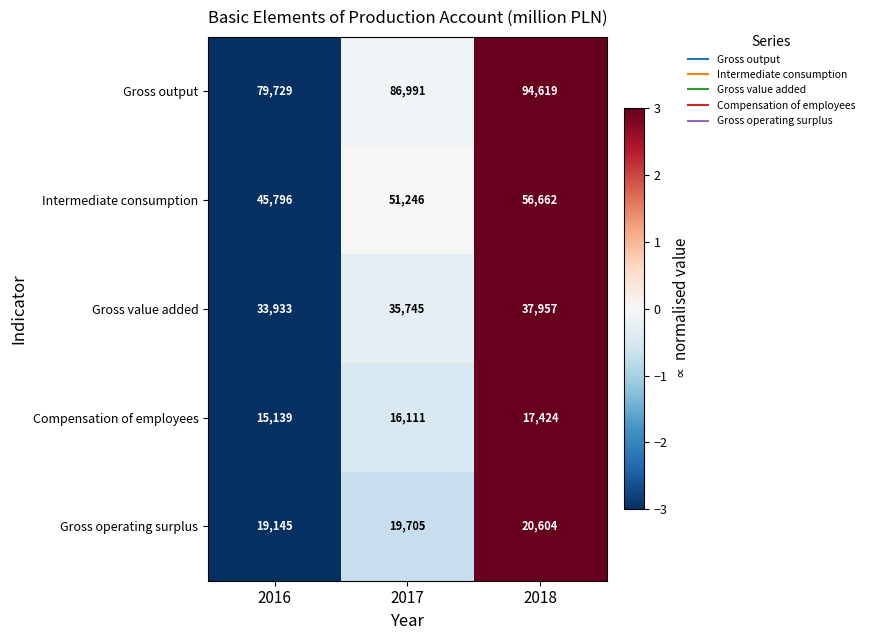

Reading right to left, extract all data points from this chart.

Gross output: 94619	86991	79729
Intermediate consumption: 56662	51246	45796
Gross value added: 37957	35745	33933
Compensation of employees: 17424	16111	15139
Gross operating surplus: 20604	19705	19145